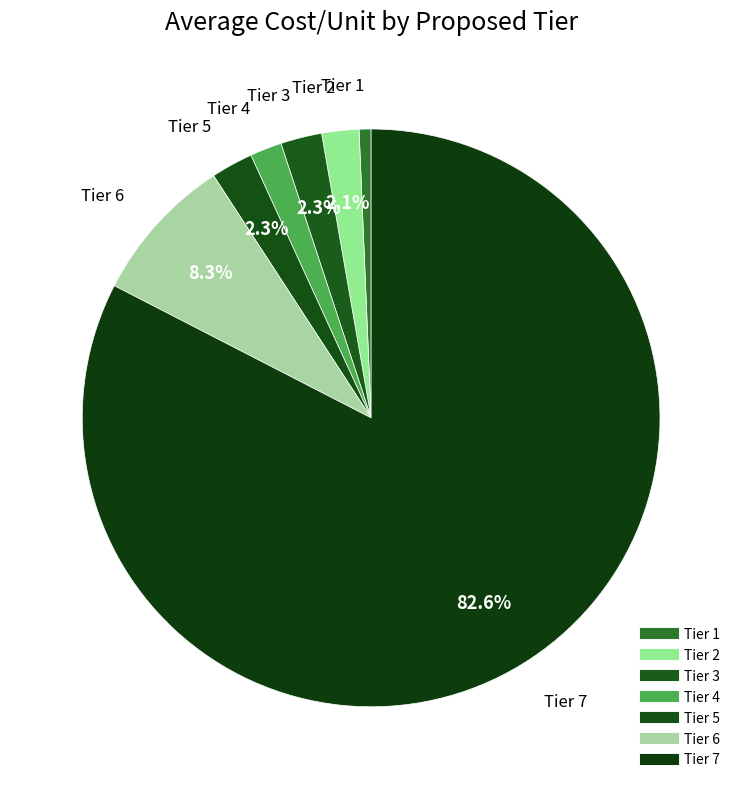

Rank the categories by value from highest to lowest.

Tier 7, Tier 6, Tier 5, Tier 3, Tier 2, Tier 4, Tier 1